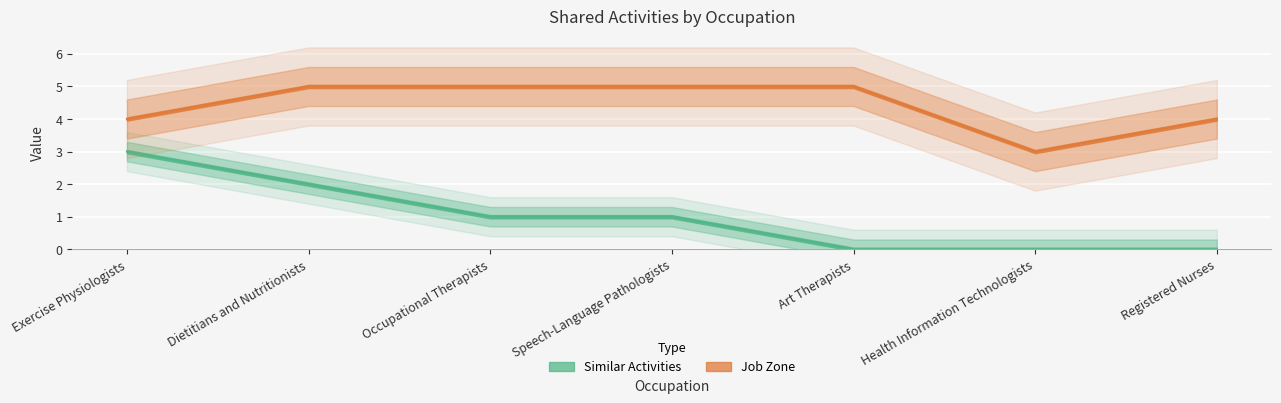

What are all the series names shown in the legend?

Similar Activities, Job Zone